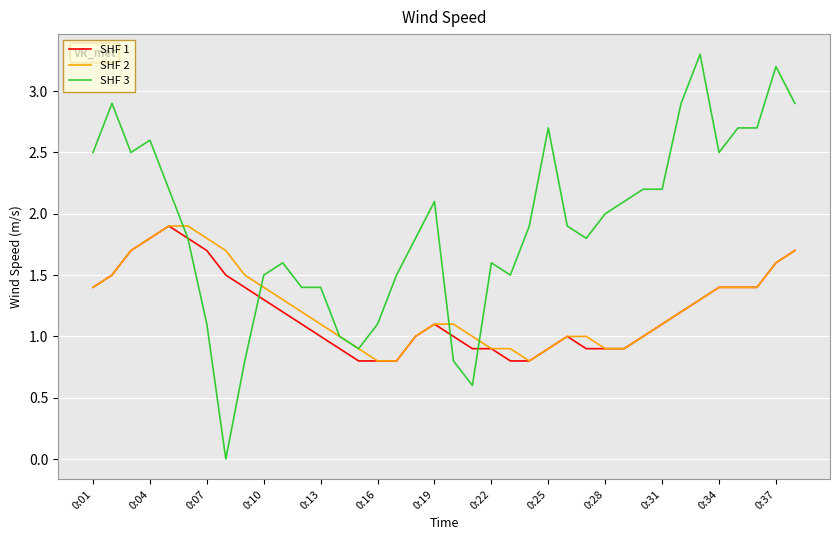

What is the minimum value for SHF 1?

0.8